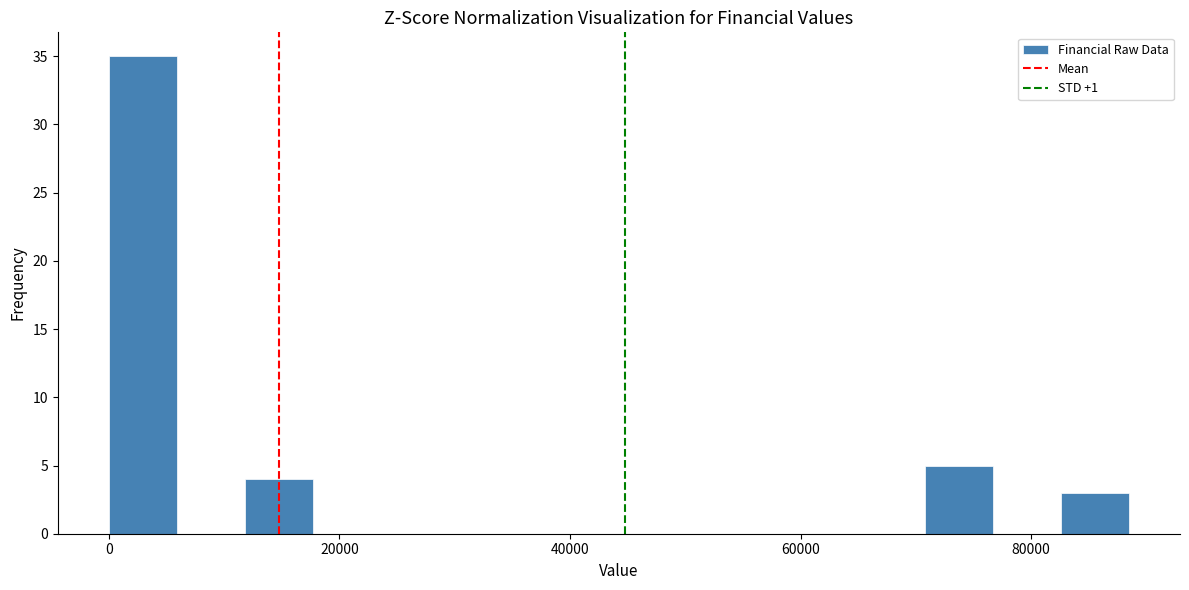

Around what value on the x-axis is the tallest bar? Give the approximate position of its centre, as read against the axis.

2000